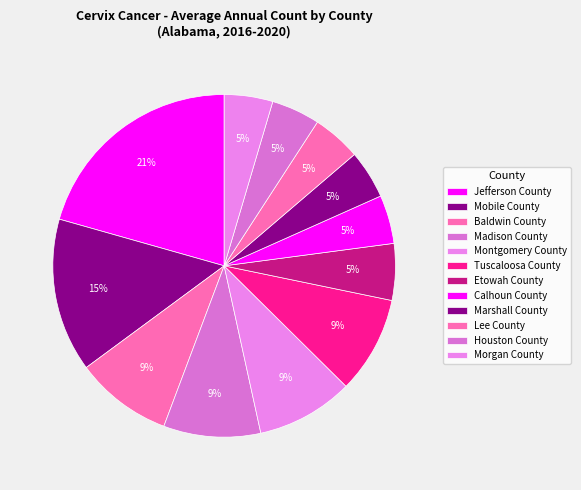

What is the smallest slice in the pie chart?

Calhoun County